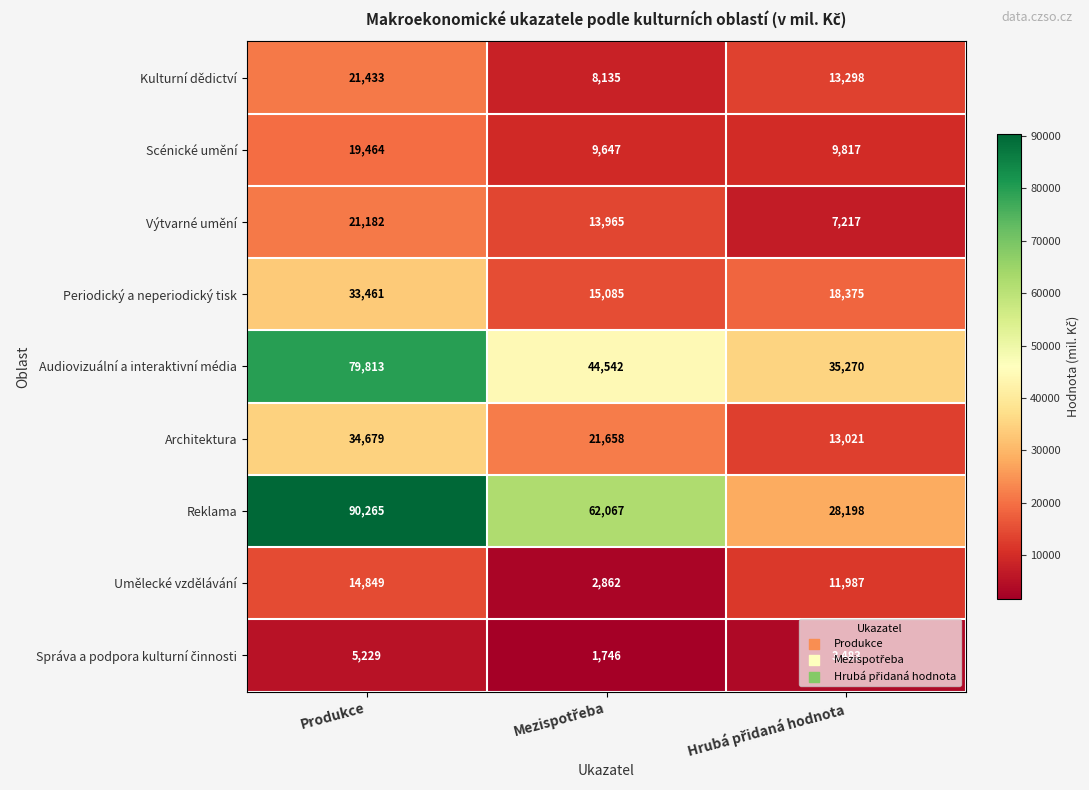

At which category is the sum across all series the highest?

Produkce